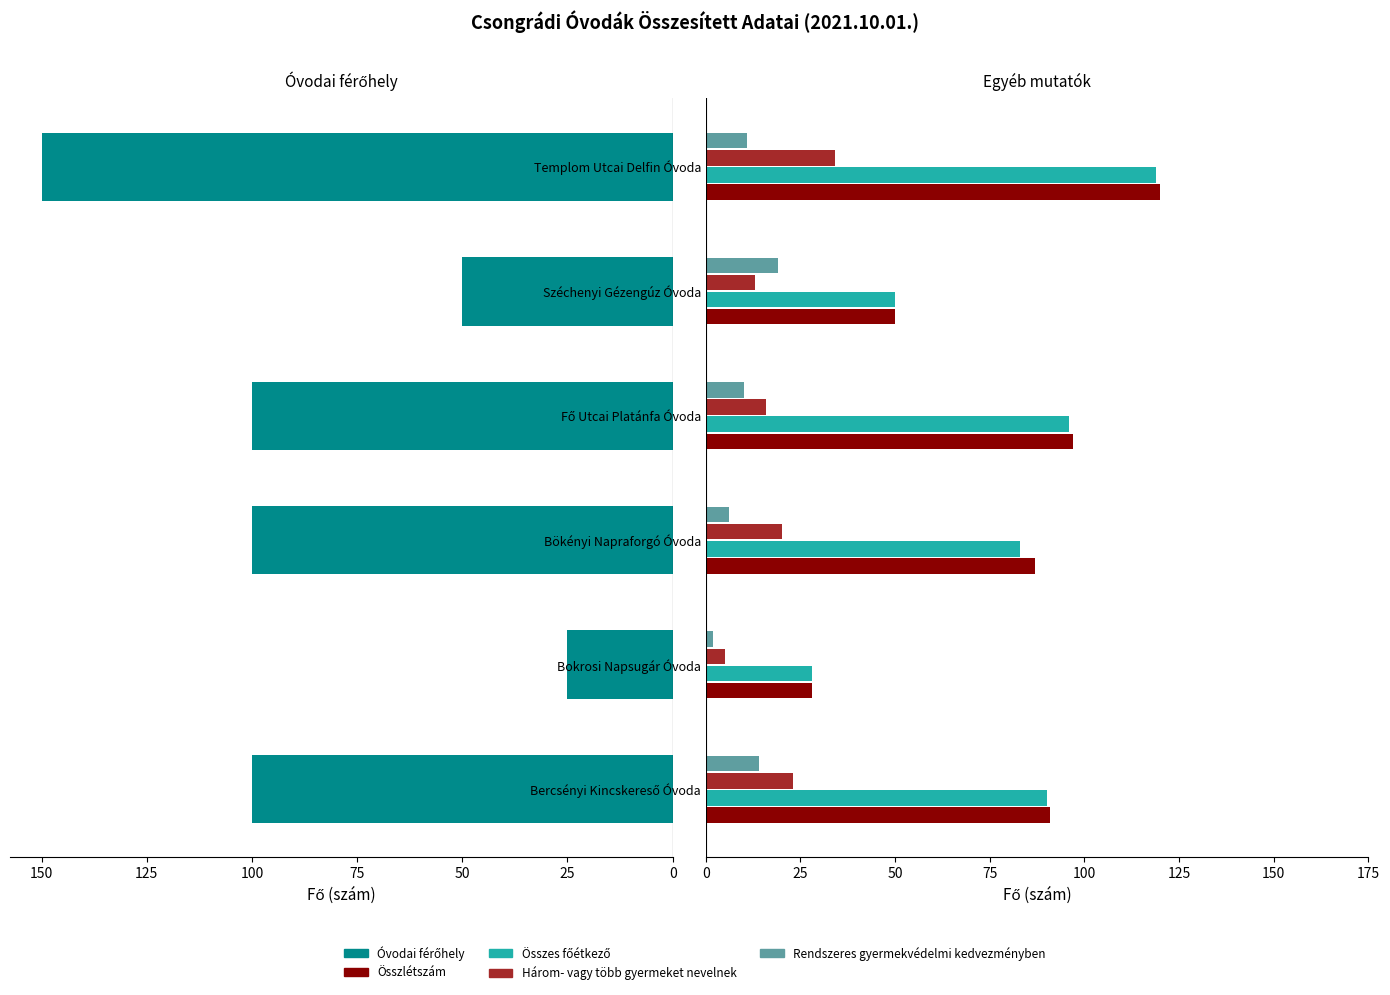

Which series changed the most between −25 and 25?

Rendszeres gyermekvédelmi kedvezményben